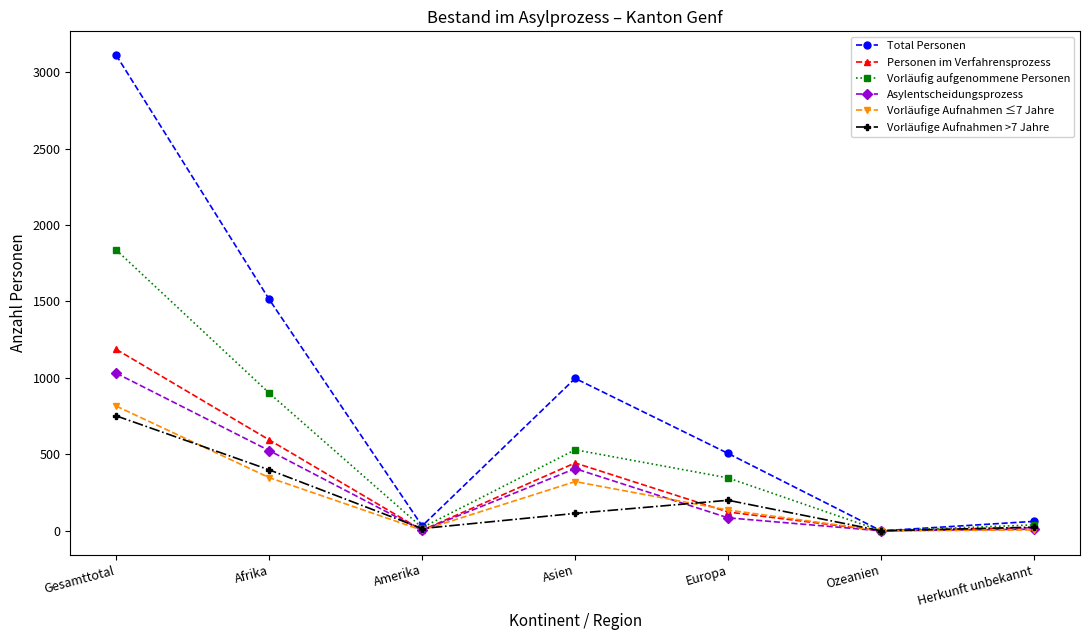

What is the approximate value of Vorläufig aufgenommene Personen at Amerika?

21